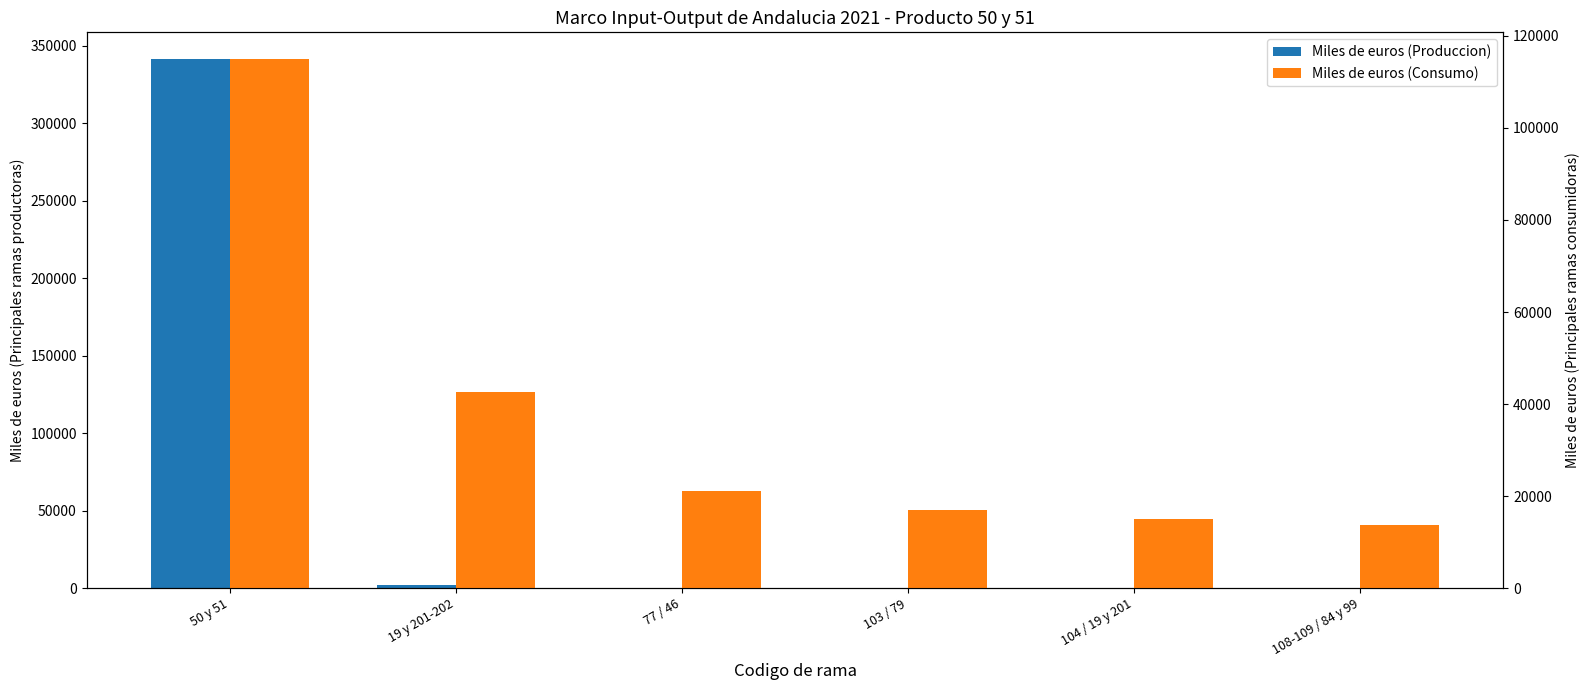

Which series changed the most between 50 y 51 and 19 y 201-202?

Miles de euros (Produccion)